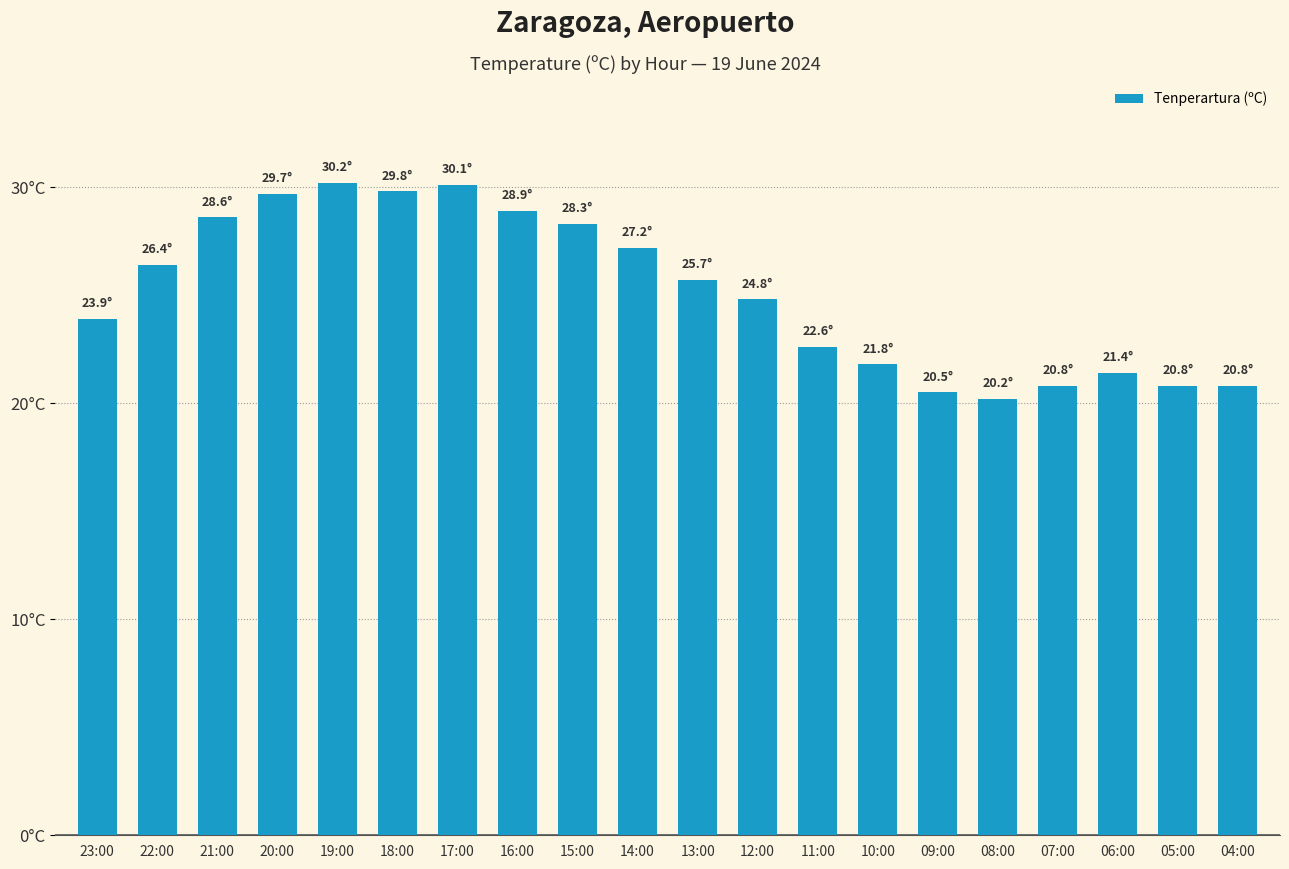

At which label is the value closest to 25?

12:00